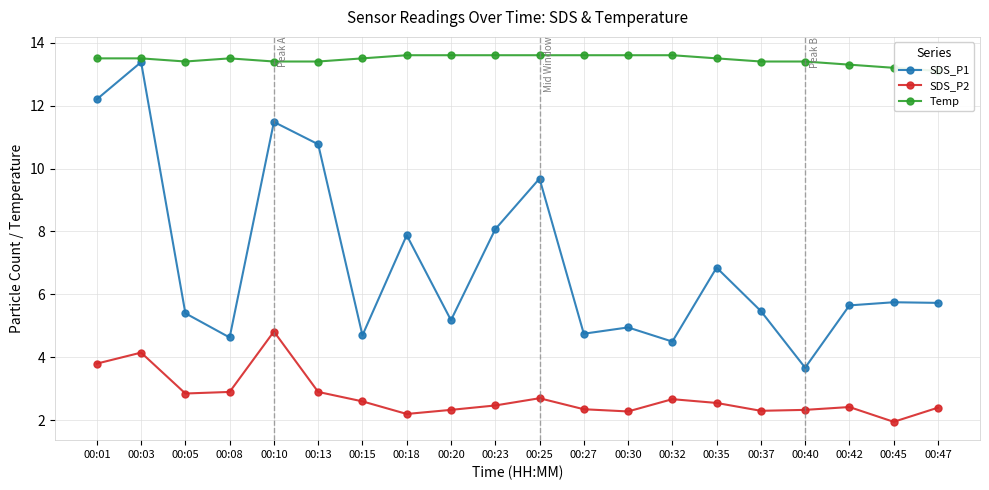

At which category does SDS_P1 reach its first local valley?

00:08